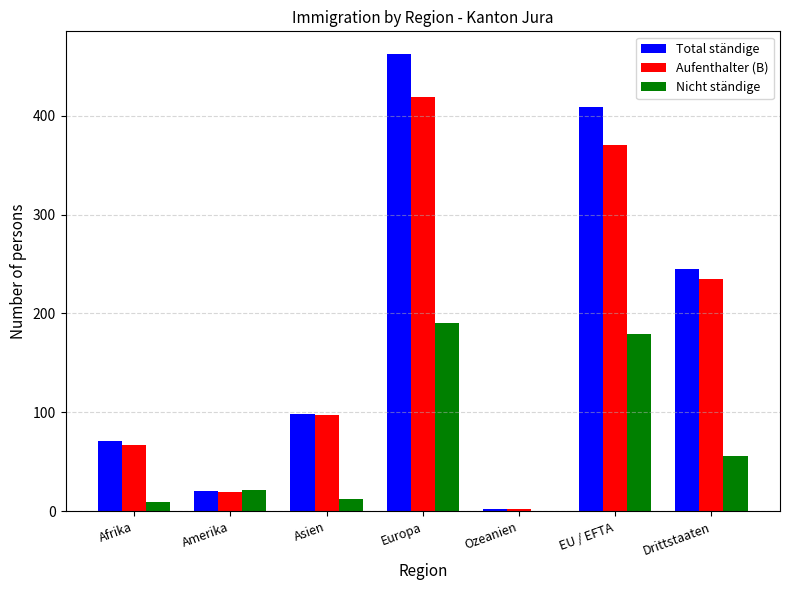

What is the greatest value displayed?

462